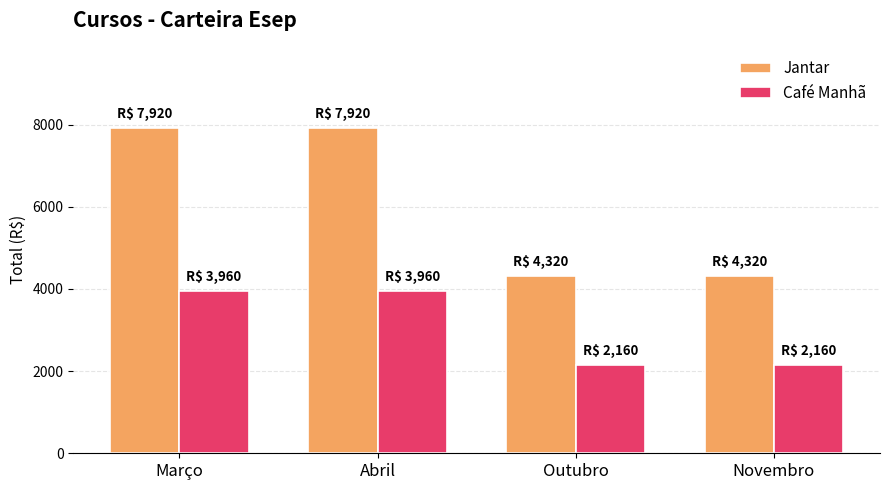

What is the total value across all series at Abril?

11880